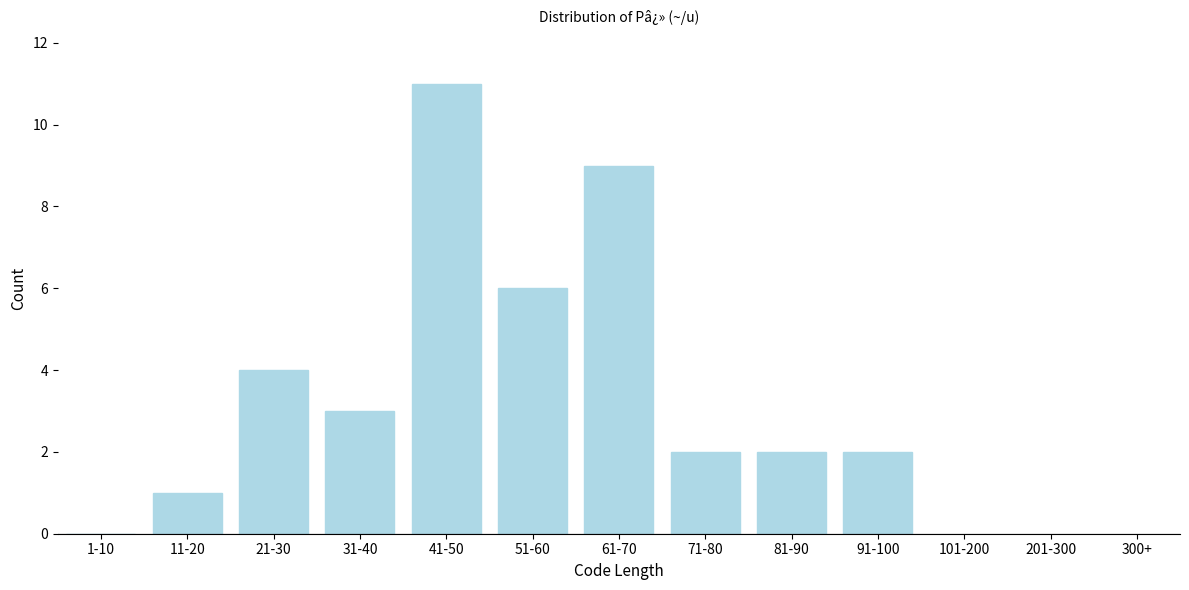

Reading left to right, what are all the values shown in this chart?

1-10=0	11-20=1	21-30=4	31-40=3	41-50=11	51-60=6	61-70=9	71-80=2	81-90=2	91-100=2